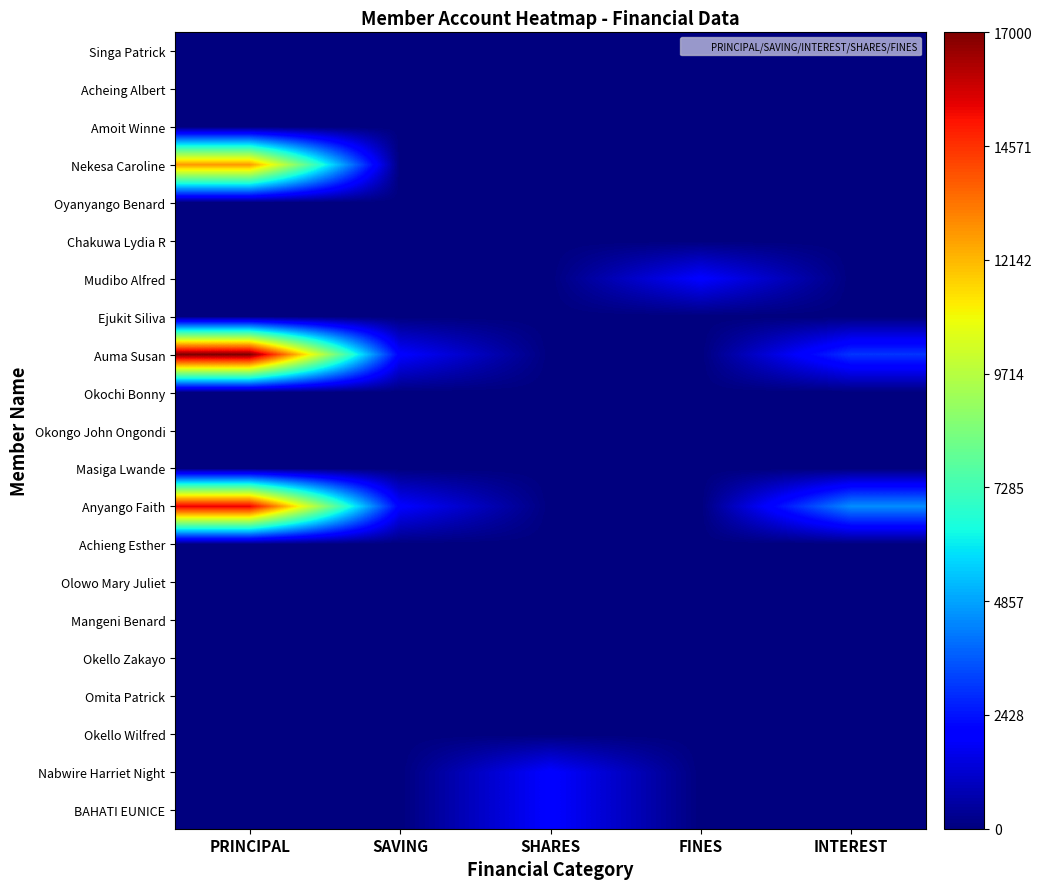

List the series in order of their peak value, lowest first.

Singa Patrick, Acheing Albert, Amoit Winne, Oyanyango Benard, Chakuwa Lydia R, Ejukit Siliva, Okochi Bonny, Okongo John Ongondi, Masiga Lwande, Achieng Esther, Olowo Mary Juliet, Mangeni Benard, Okello Zakayo, Omita Patrick, Okello Wilfred, Mudibo Alfred, Nabwire Harriet Night, BAHATI EUNICE, Nekesa Caroline, Anyango Faith, Auma Susan